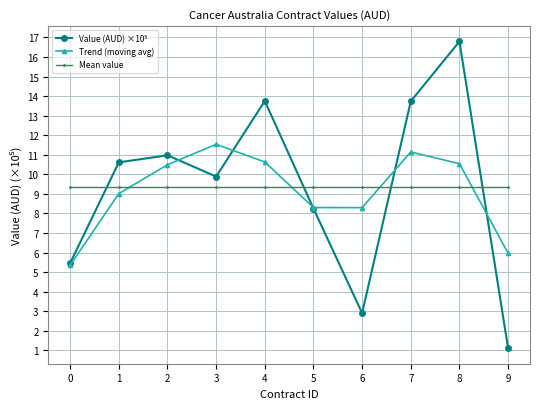

In Trend (moving avg), how many points are lower than both neighbors (excluding endpoints)?

1